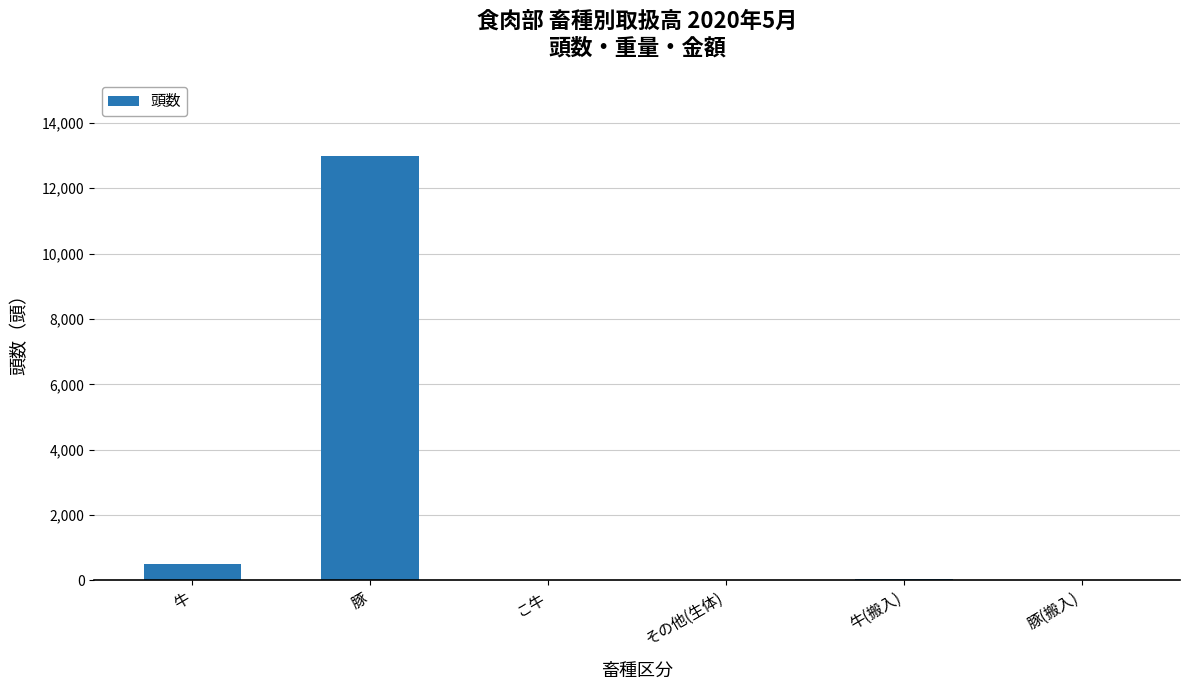

Between その他(生体) and 豚, which is larger?

豚